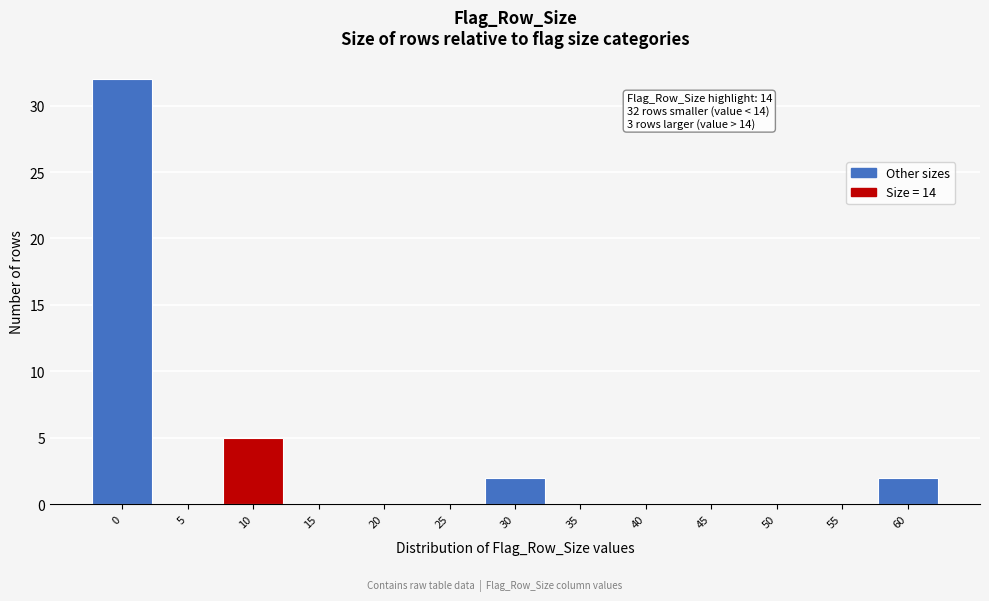

Reading left to right, extract all data points from this chart.

0=32	5=0	10=5	15=0	20=0	25=0	30=2	35=0	40=0	45=0	50=0	55=0	60=2